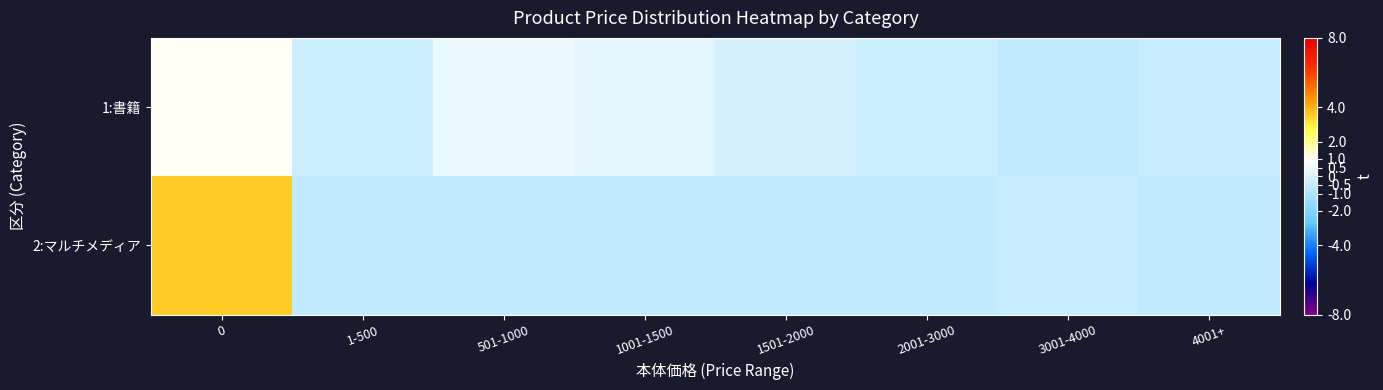

Between 4001+ and 501-1000, which is larger?

501-1000